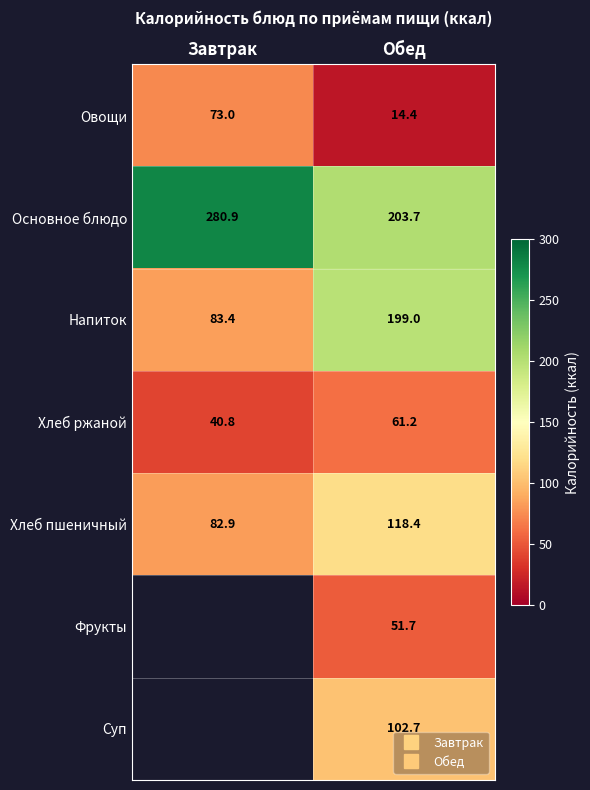

Rank the categories by Хлеб пшеничный value from highest to lowest.

Обед, Завтрак